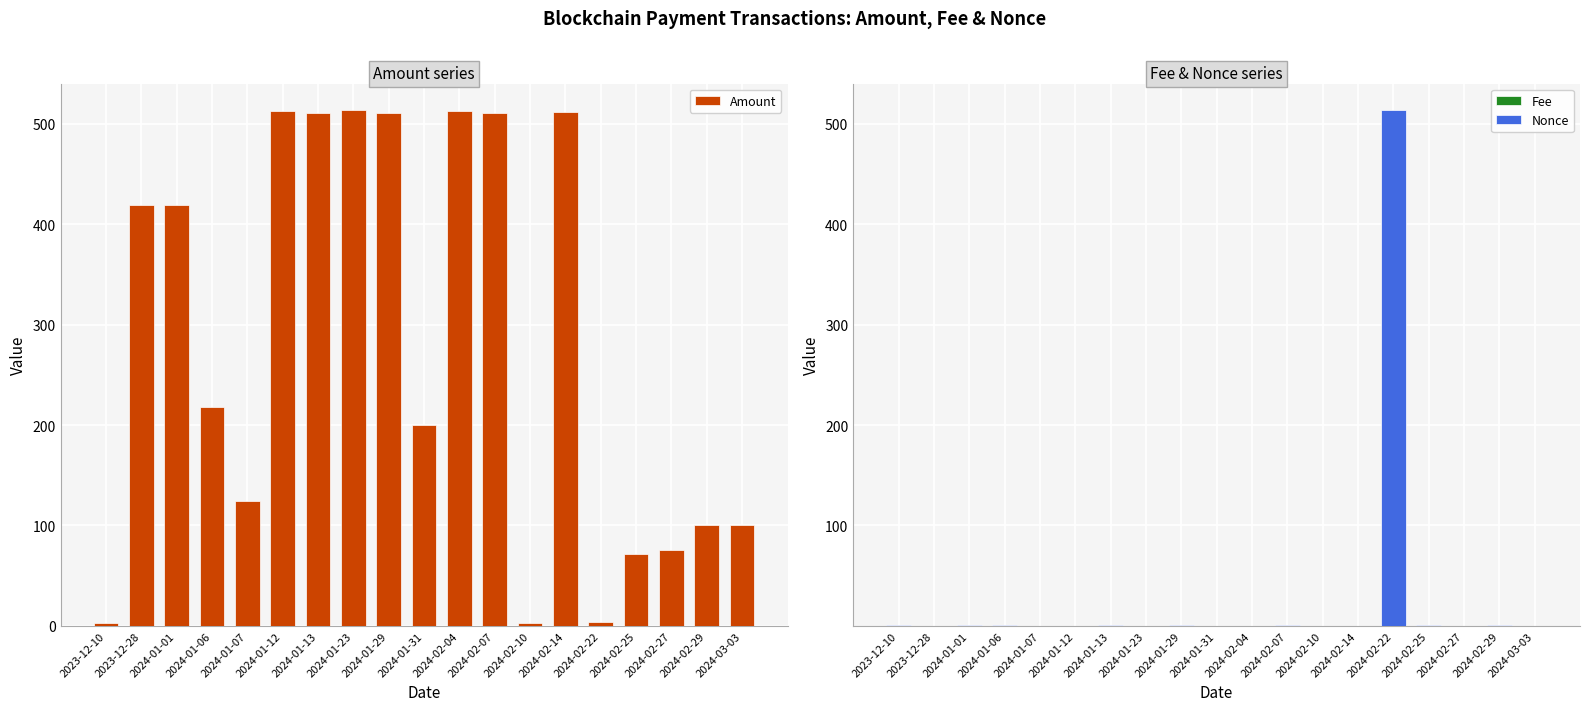

List the series in order of their peak value, lowest first.

Fee, Amount, Nonce